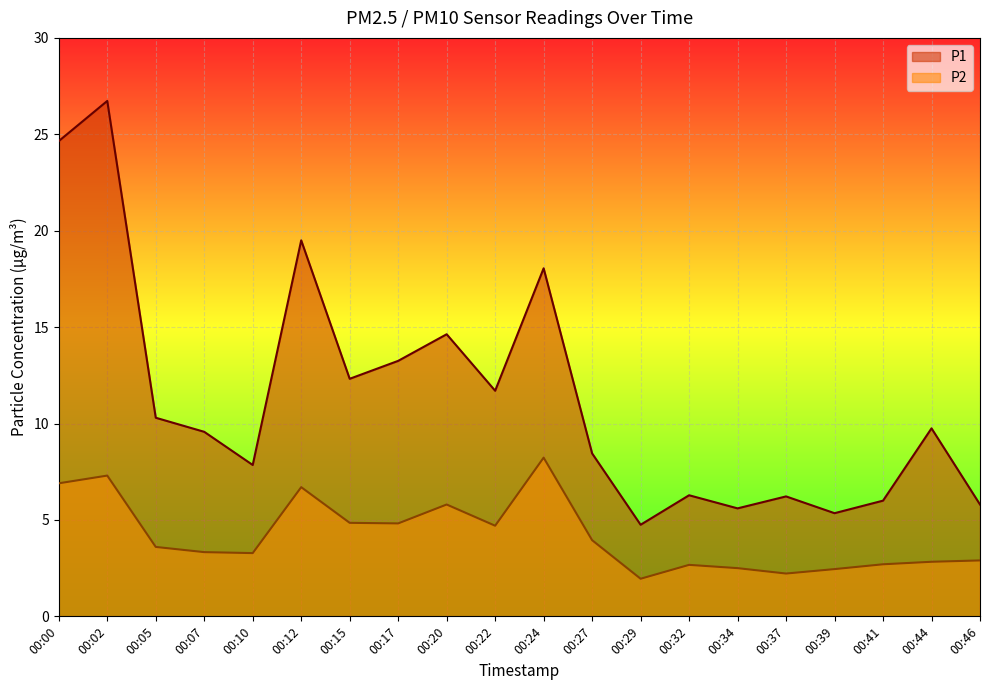

What value does the P2 series have at 00:22?

4.7